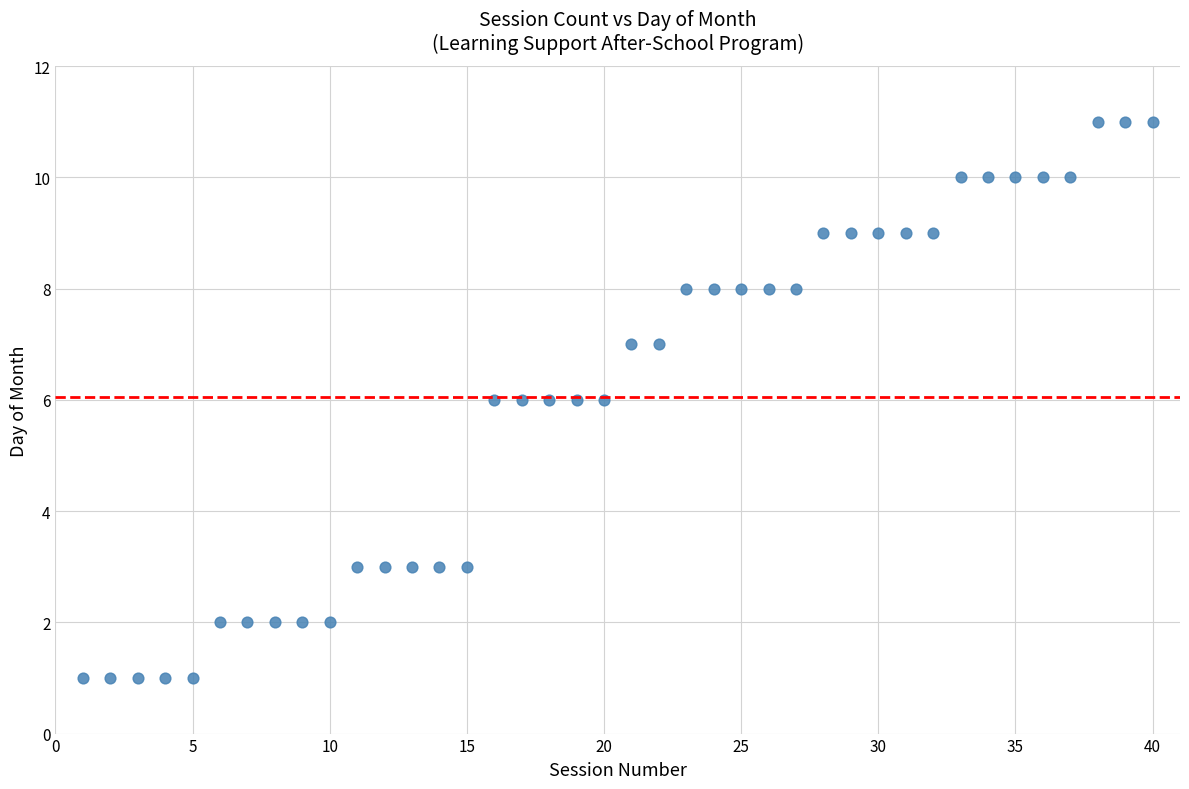

What is the range of X values (max minus min)?

39